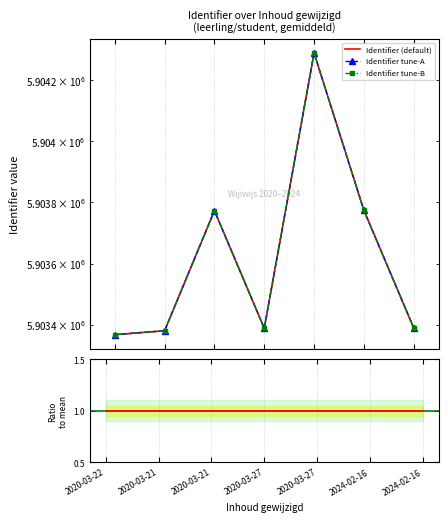

In Identifier tune-B, how many points are lower than both neighbors (excluding endpoints)?

1